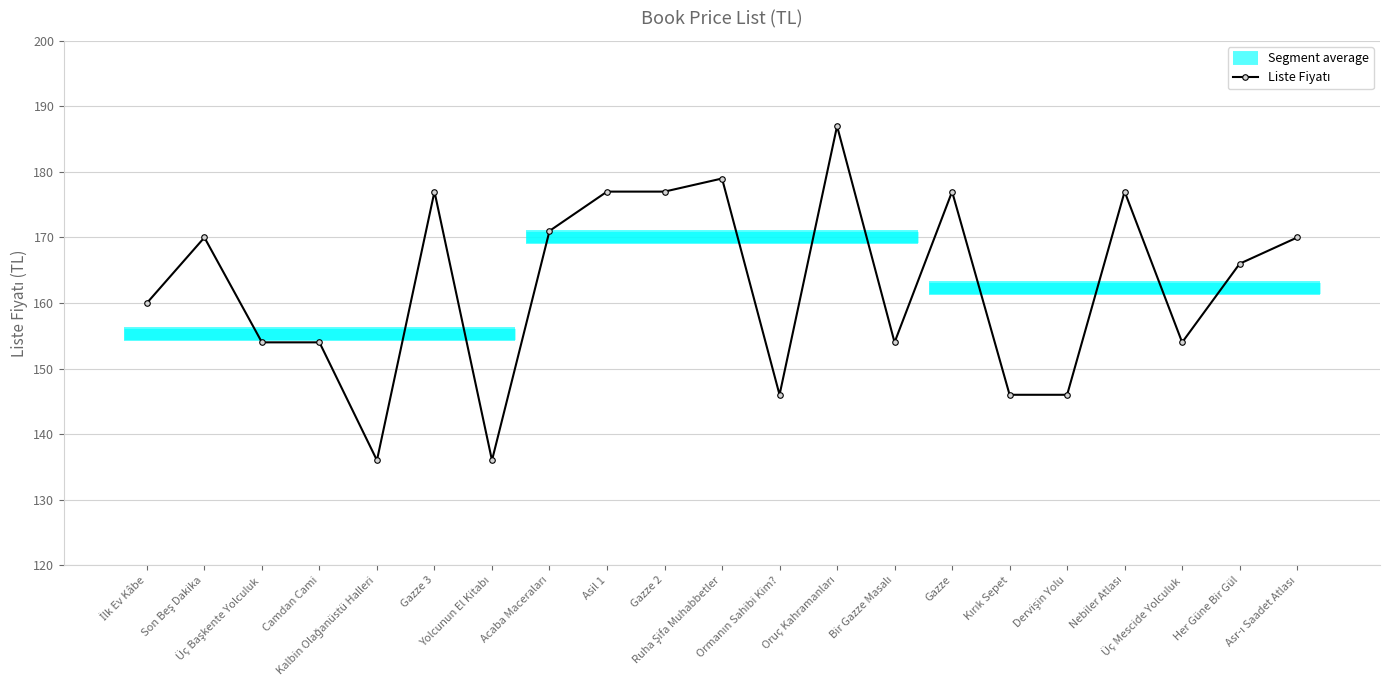

How many data points are above 166?

10